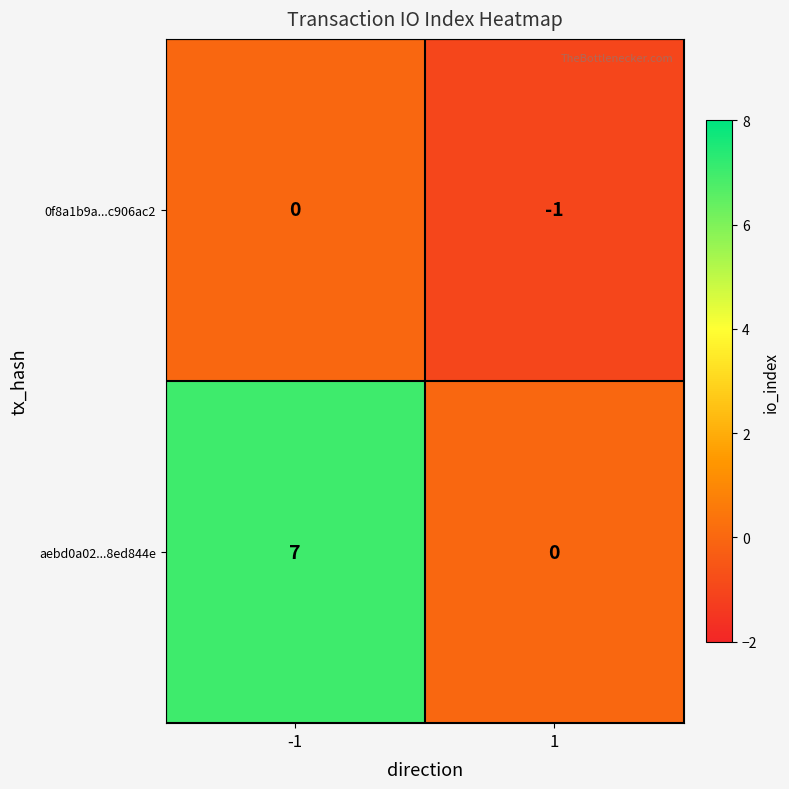

Reading left to right, transcribe all the data shown in this chart.

0f8a1b9a...c906ac2: 0	-1
aebd0a02...8ed844e: 7	0